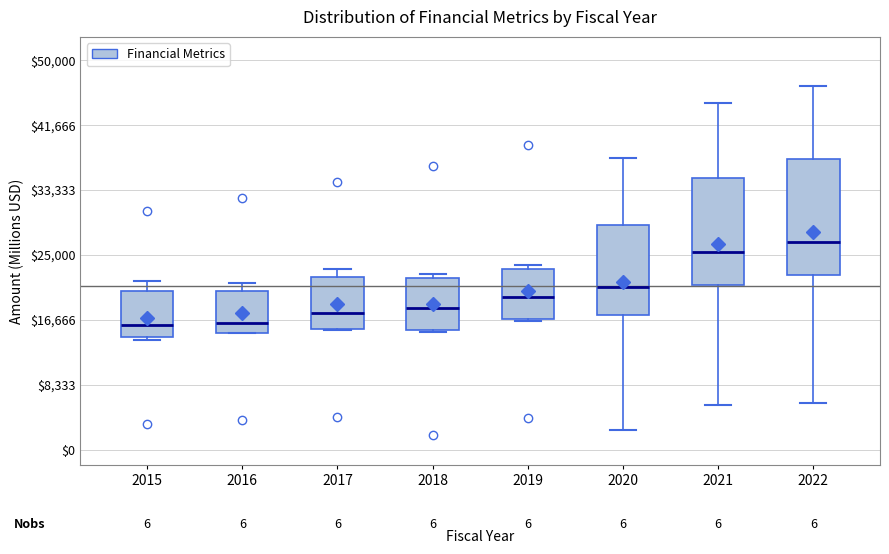

Where is the lower edge of the box at x = 2016 on the y-axis? The values are not printed on the chart, so give them approximately, as read against the axis.

15000